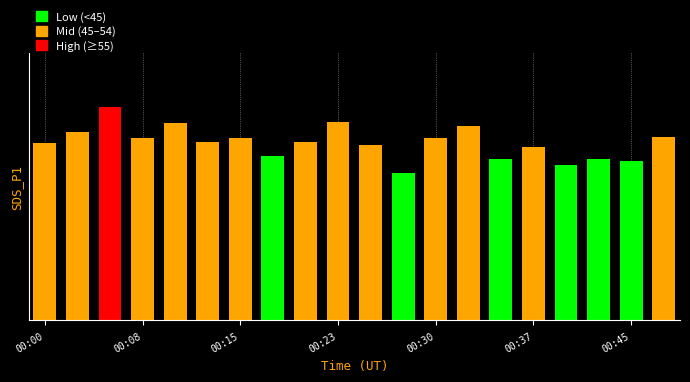

Reading right to left, transcribe all the data shown in this chart.

47.8	41.6	42.0	40.5	45.2	42.2	50.8	47.4	38.5	45.6	51.7	46.4	42.9	47.5	46.6	51.5	47.5	55.7	49.1	46.2